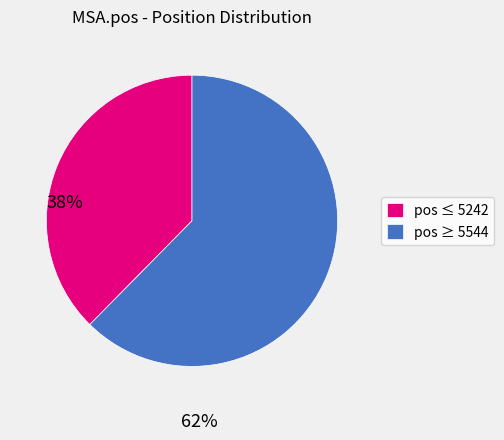

Which has a higher value, pos ≤ 5242 or pos ≥ 5544?

pos ≥ 5544